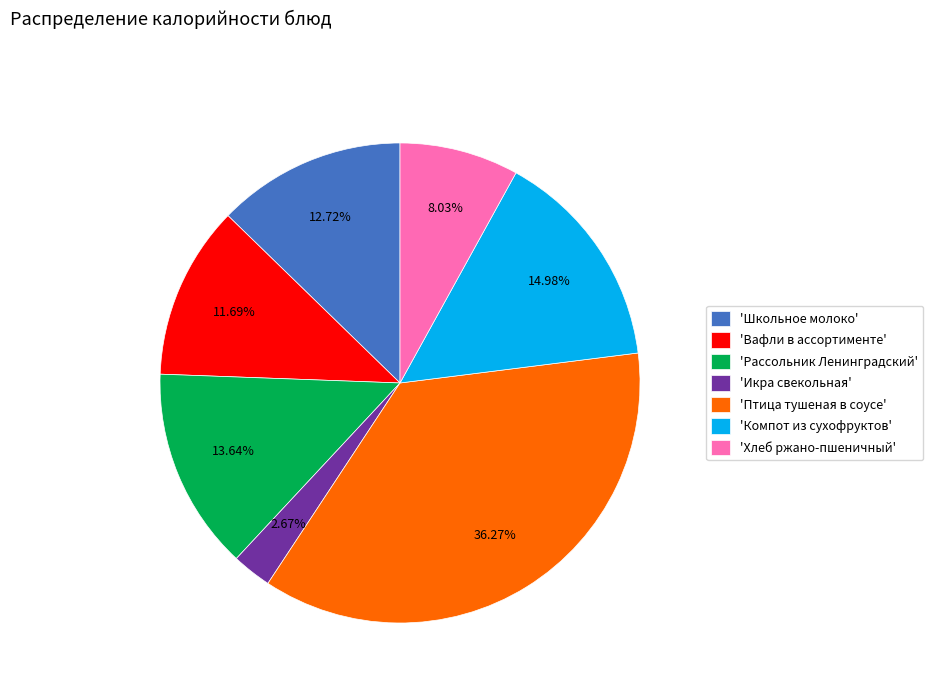

Which has a higher value, 'Вафли в ассортименте' or 'Птица тушеная в соусе'?

'Птица тушеная в соусе'